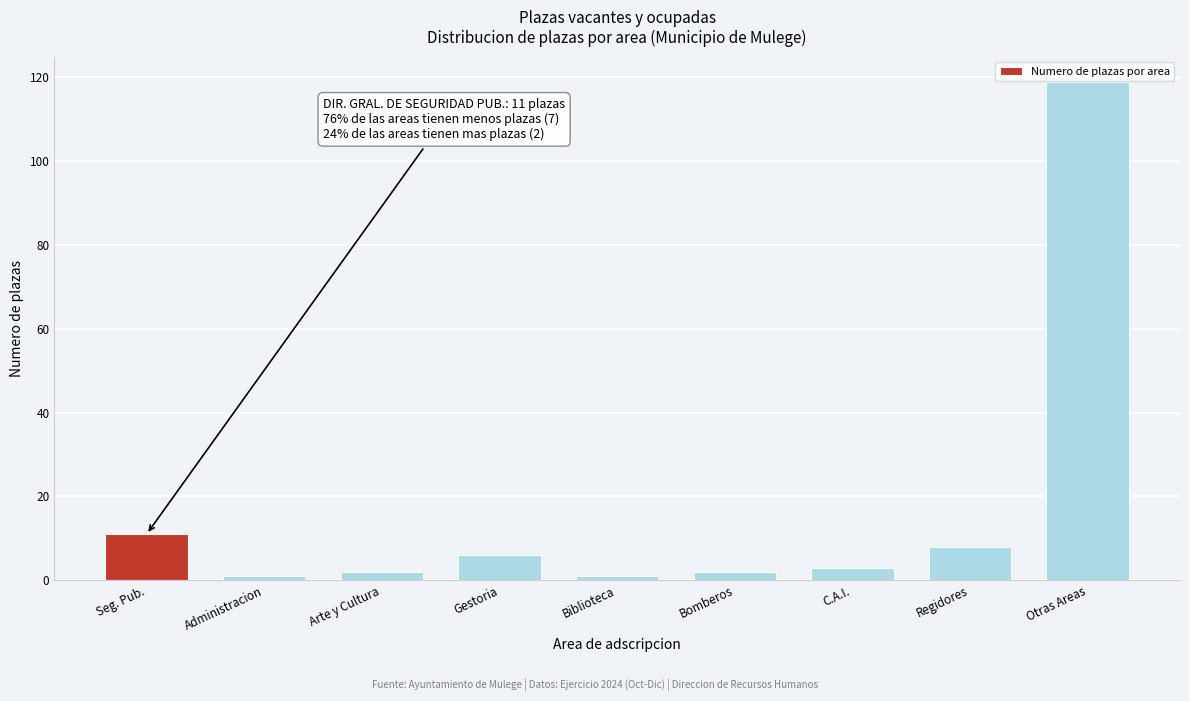

Reading right to left, list all the values displayed in this chart.

Otras Areas=119	Regidores=8	C.A.I.=3	Bomberos=2	Biblioteca=1	Gestoria=6	Arte y Cultura=2	Administracion=1	Seg. Pub.=11